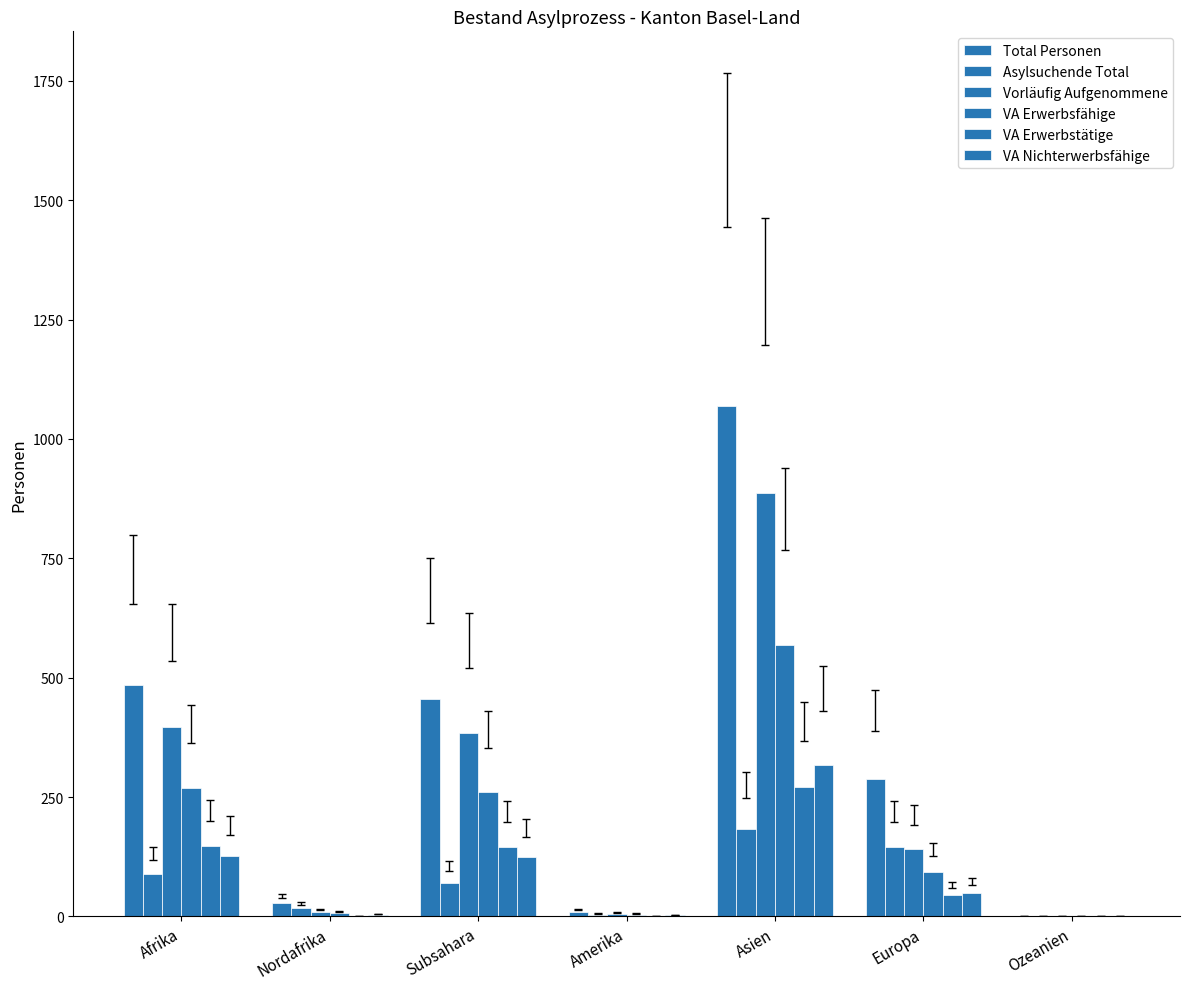

Which series changed the most between Afrika and Ozeanien?

Total Personen